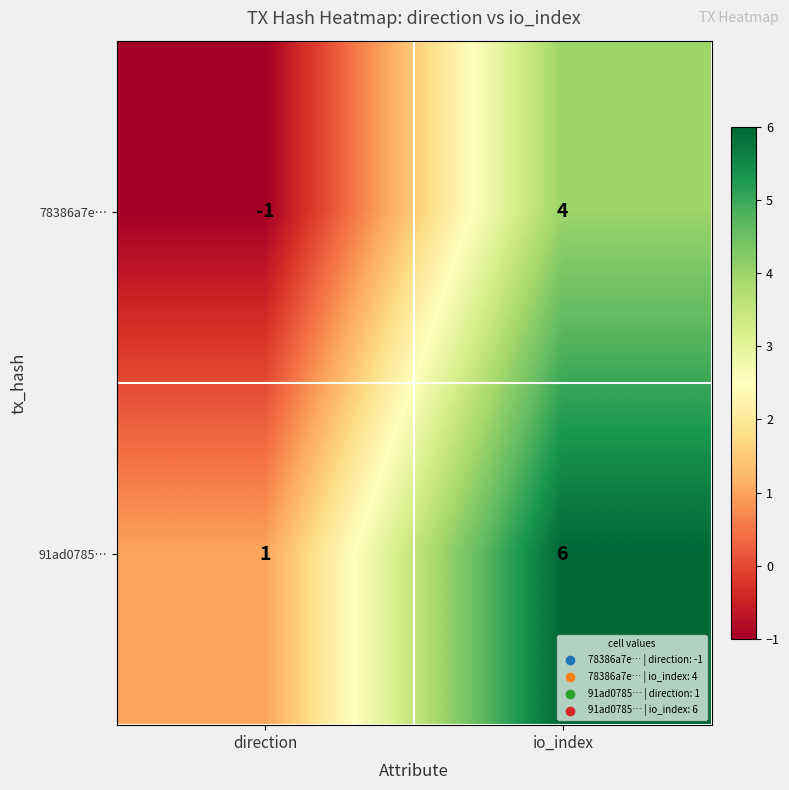

Count the number of data series in this chart.

2